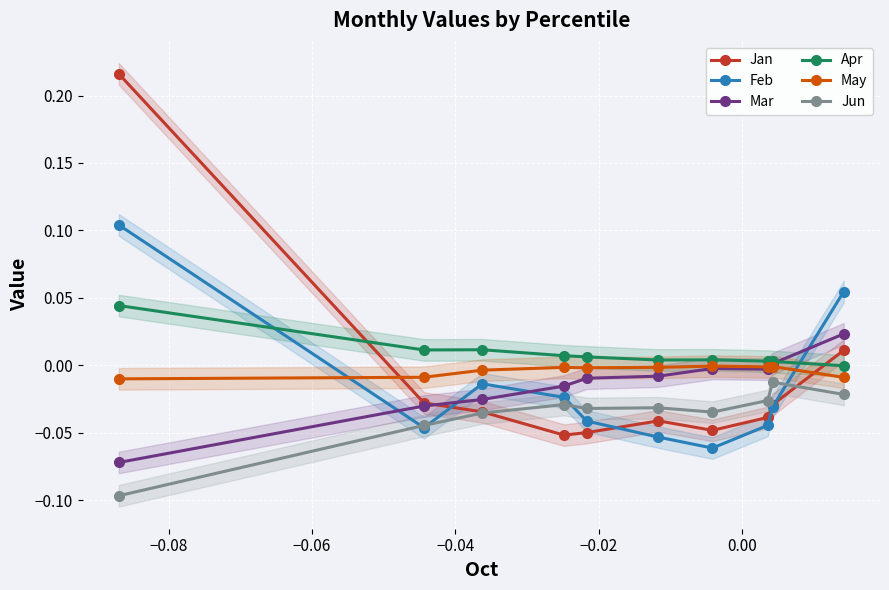

True or false: May and Jan cross at least once.

True